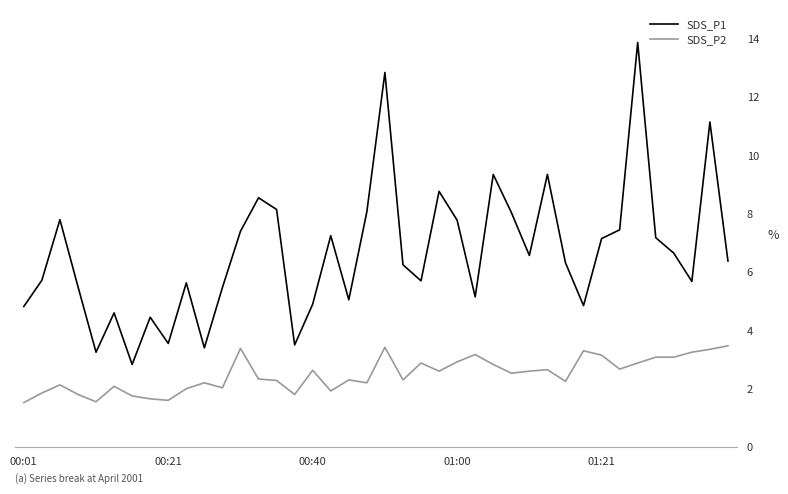

List the series in order of their overall mean, lowest first.

SDS_P2, SDS_P1